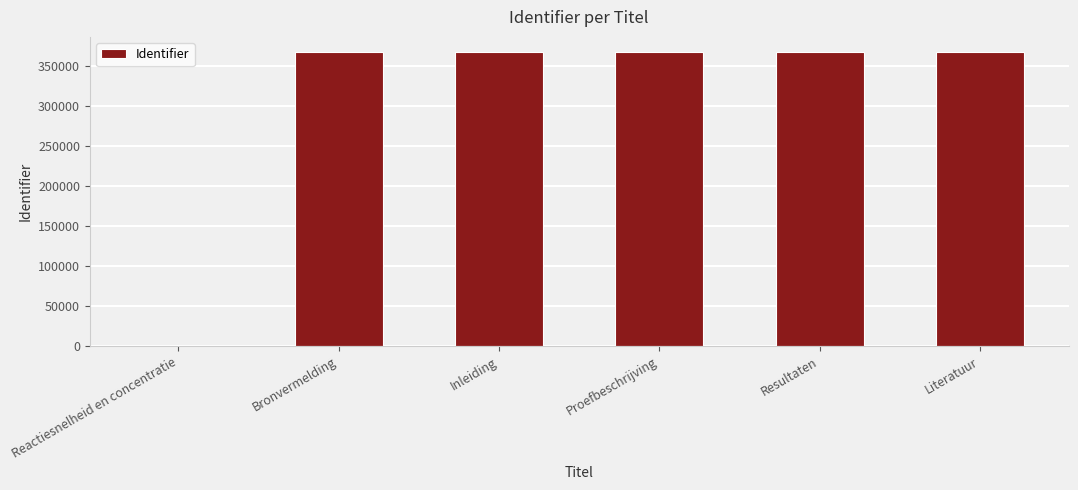

What is the sum of all values?

1839092